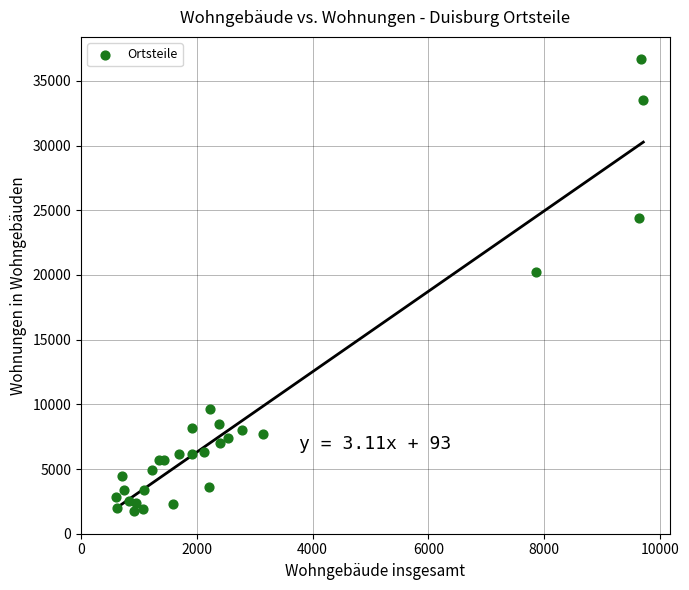

What Y value in the scatter plot is closest to 19225?

20205